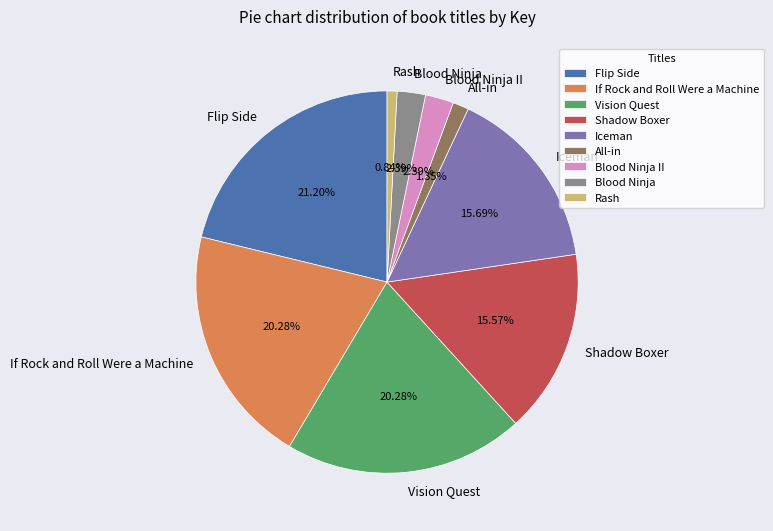

Approximately how many times larger is the value at Blood Ninja compared to All-in?

1.8